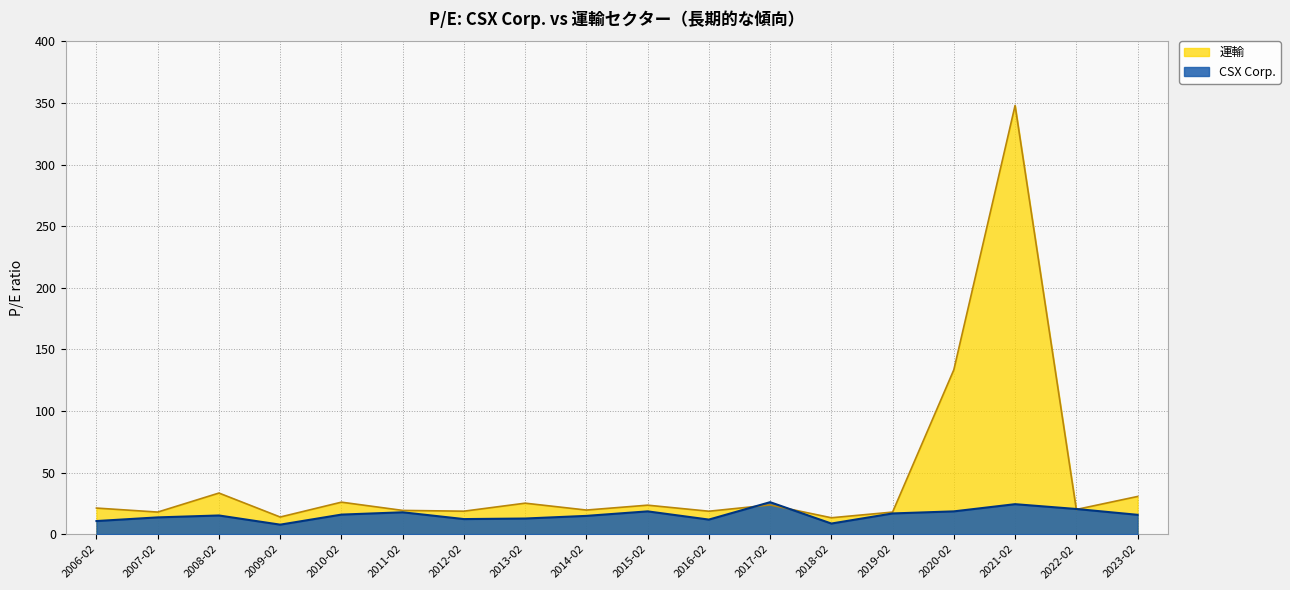

What position from the right is 2023-02?

1